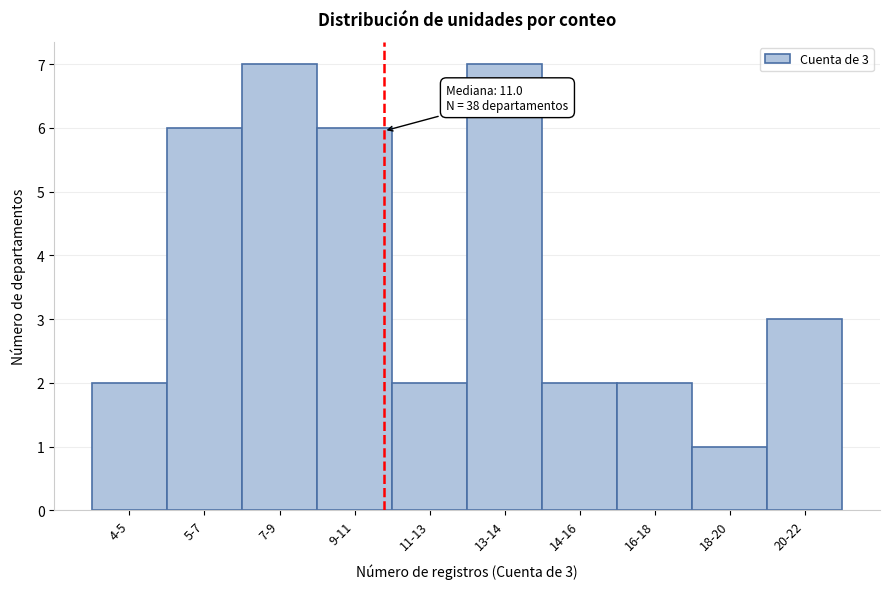

Reading right to left, what are all the values shown in this chart?

3	1	2	2	7	2	6	7	6	2